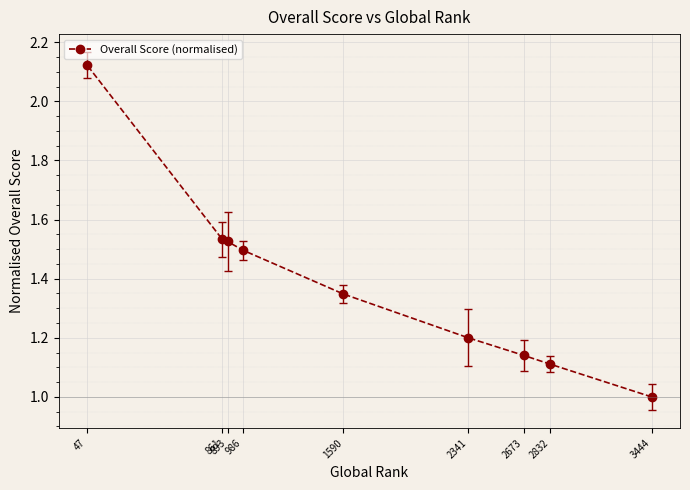

What is the approximate value at 2341?

1.2